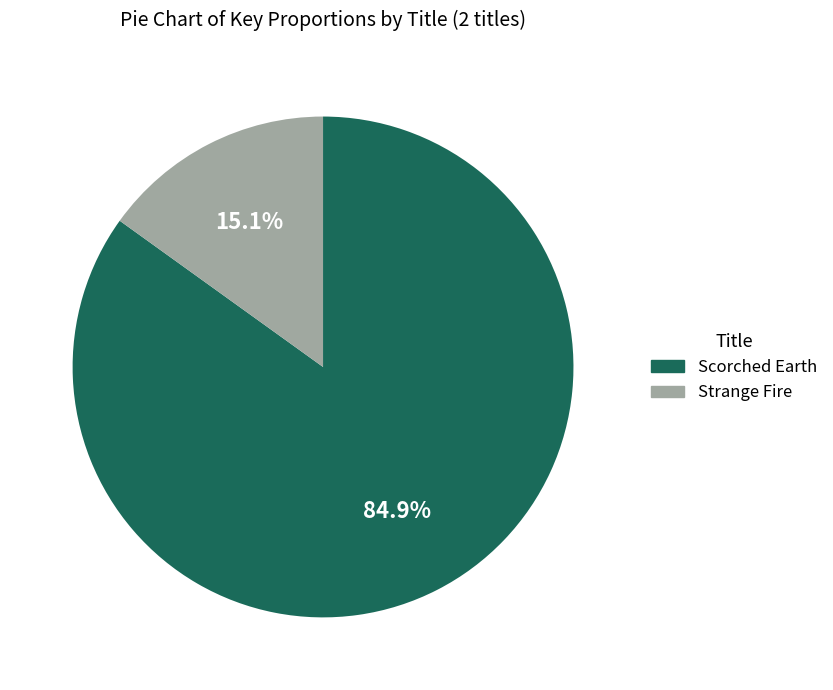

Which has a higher value, Strange Fire or Scorched Earth?

Scorched Earth